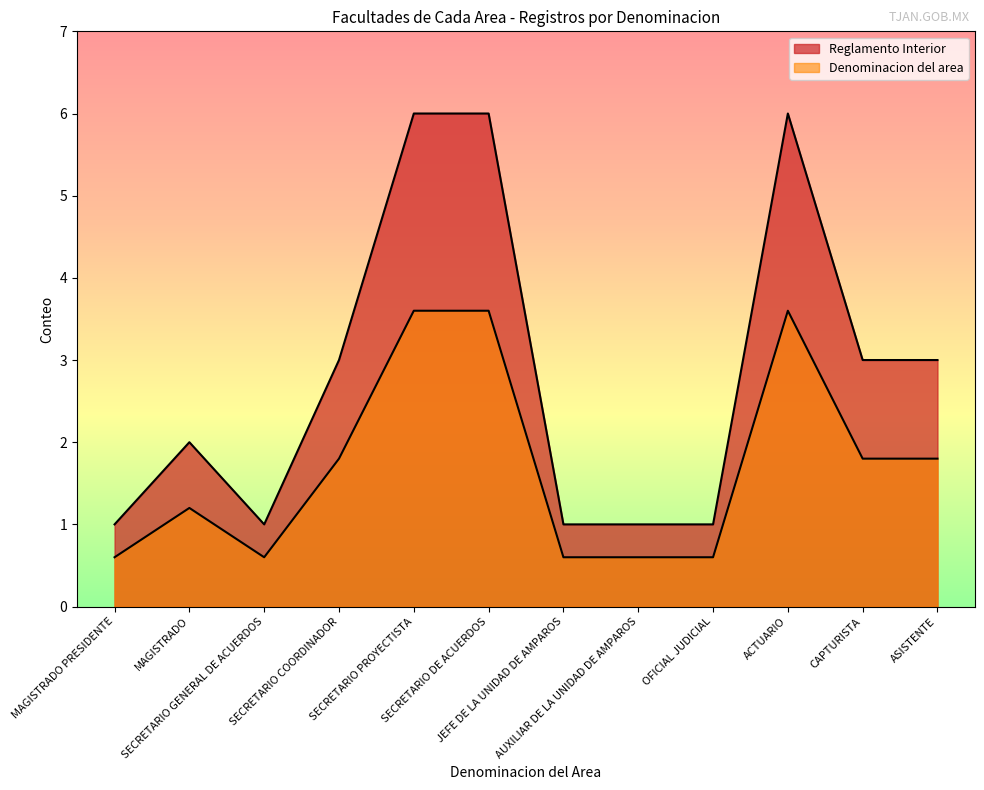

How many lines are shown in the chart?

2